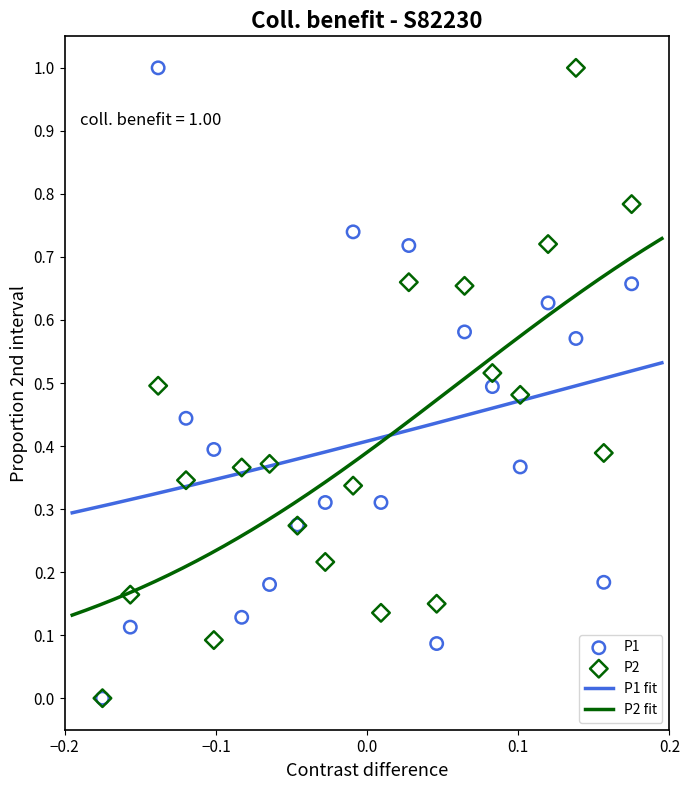

Which series reaches the maximum Y coordinate?

P1